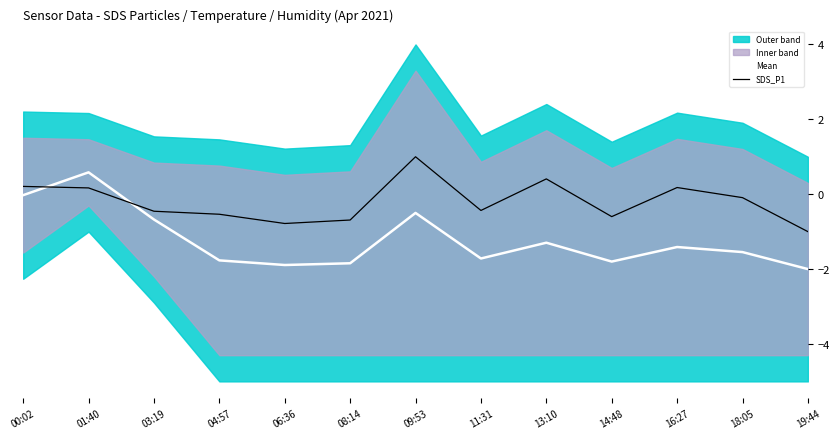

Read the SDS_P1 value at 14:48.

-0.6